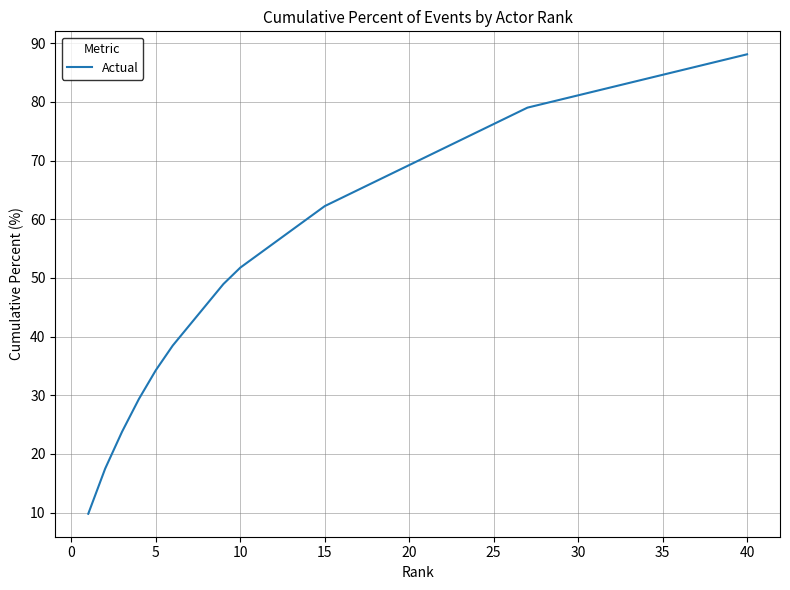

What is the maximum value shown in the chart?

88.1